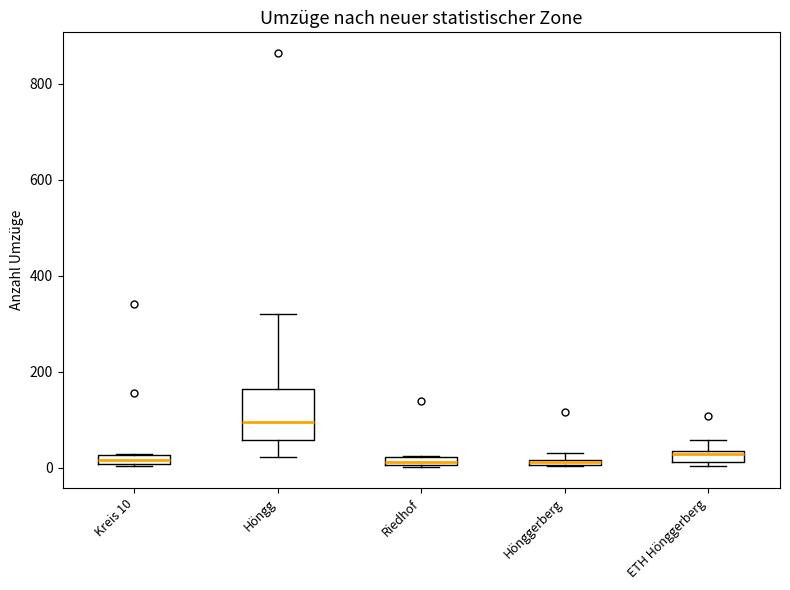

Comparing the boxes themselves (not the whiskers), which one is the tallest?

Höngg